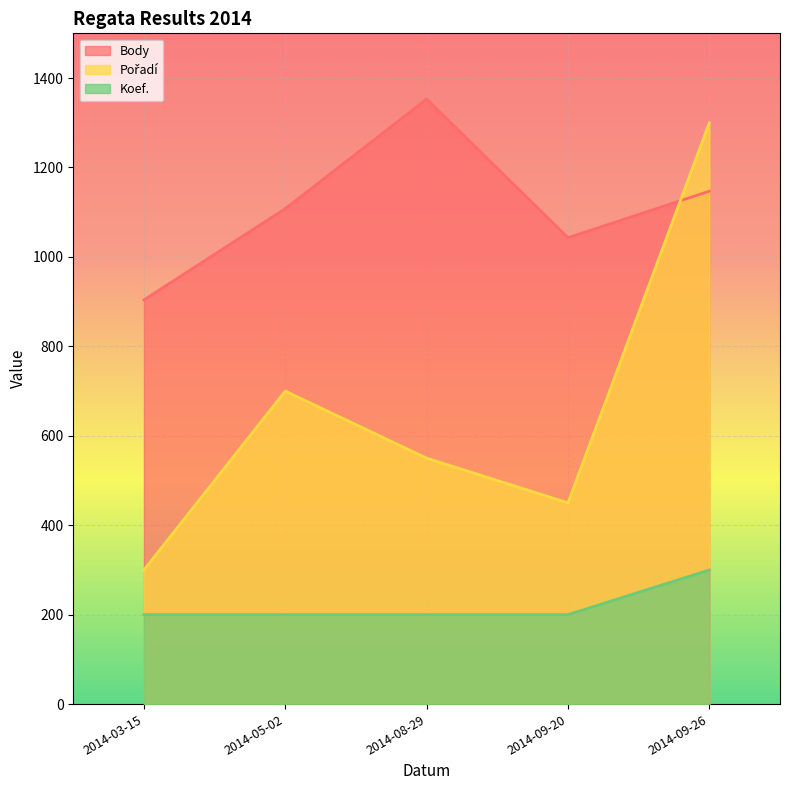

What position from the right is 2014-08-29?

3